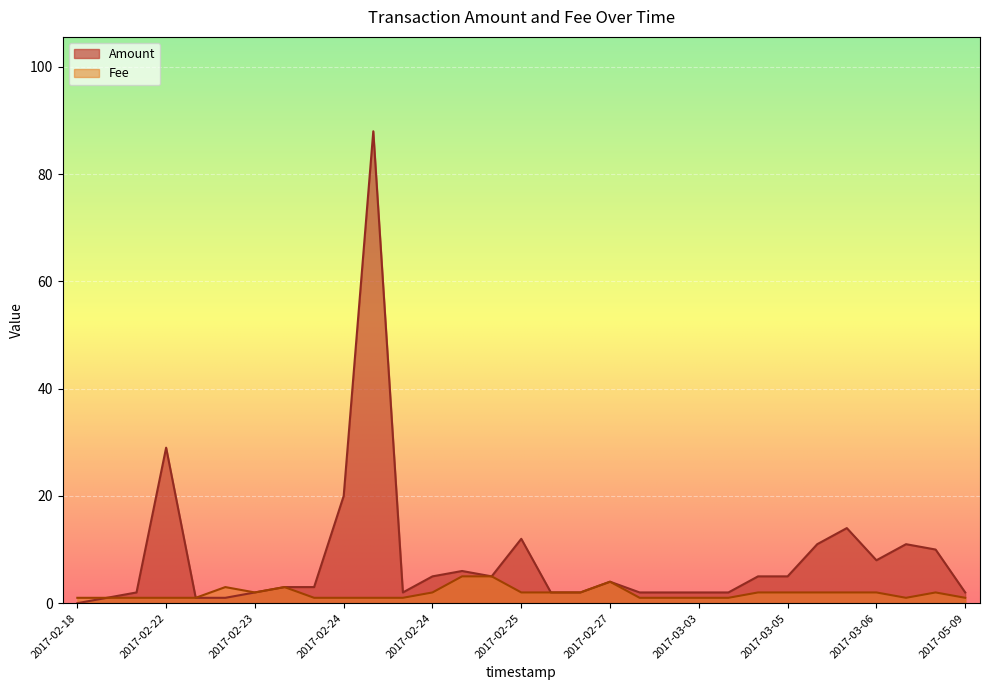

What is the difference between the maximum and second lowest values in the Amount series?

87.0